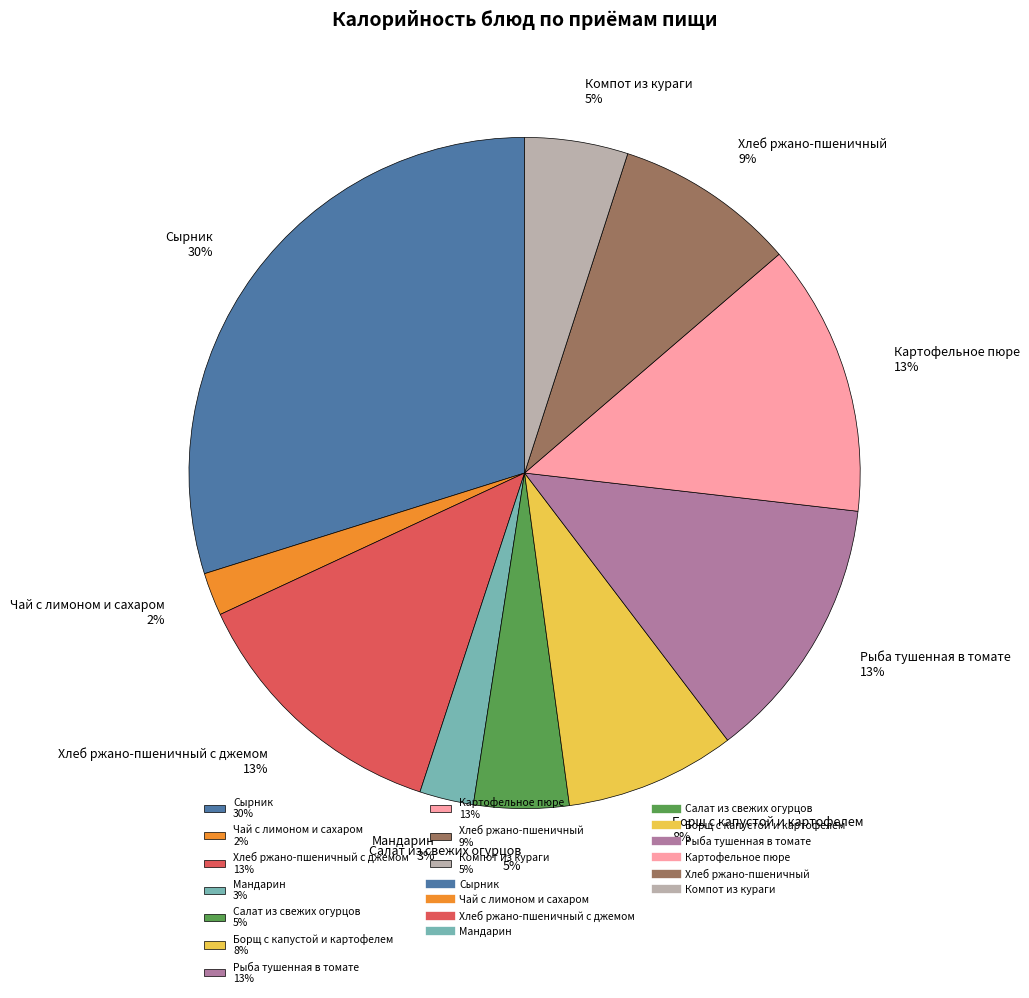

Is there any slice that represents more than half of the pie?

No